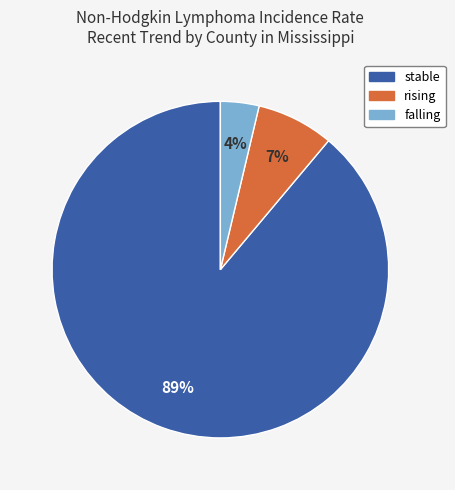

Is rising the majority of the pie?

No